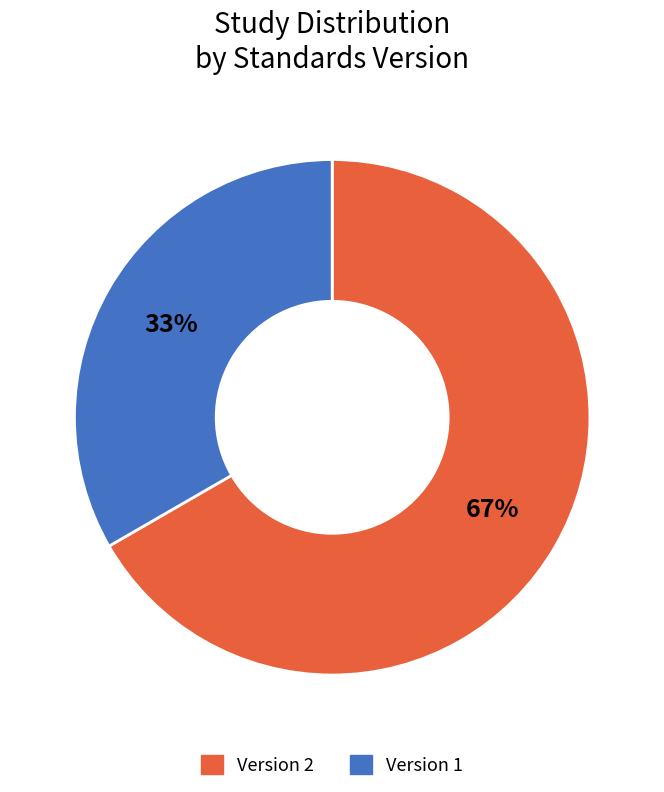

The Version 1 slice represents 39% of the pie. True or false?

False